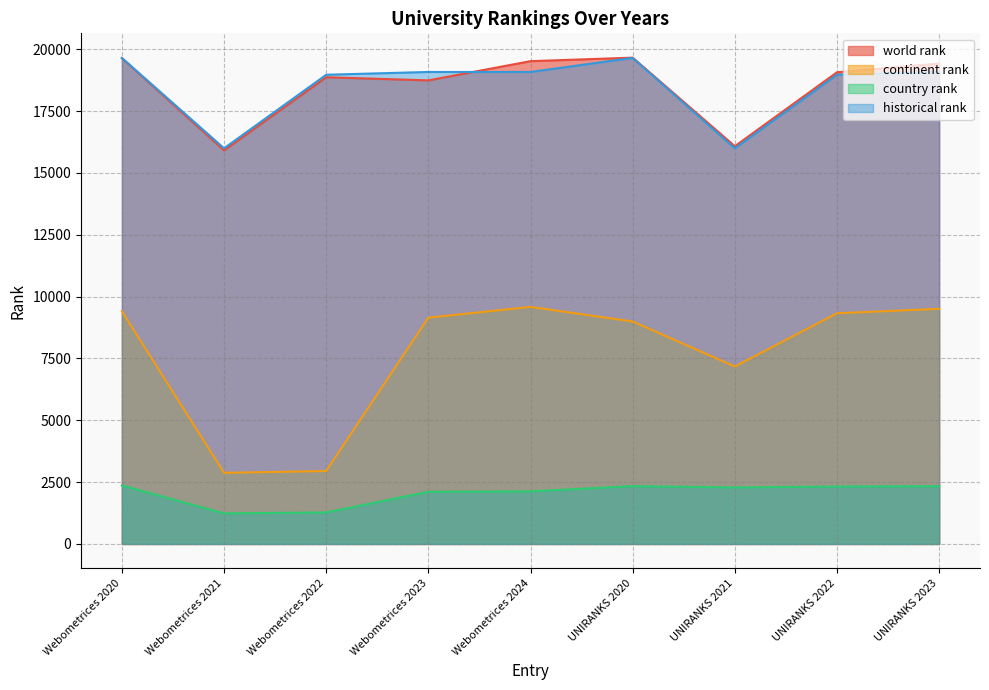

Between UNIRANKS 2022 and Webometrices 2023, which is larger?

UNIRANKS 2022